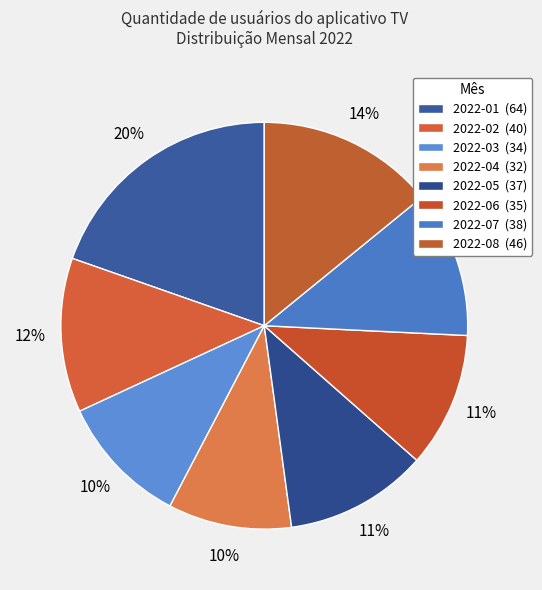

Does 2022-03 represent more than half of the total?

No